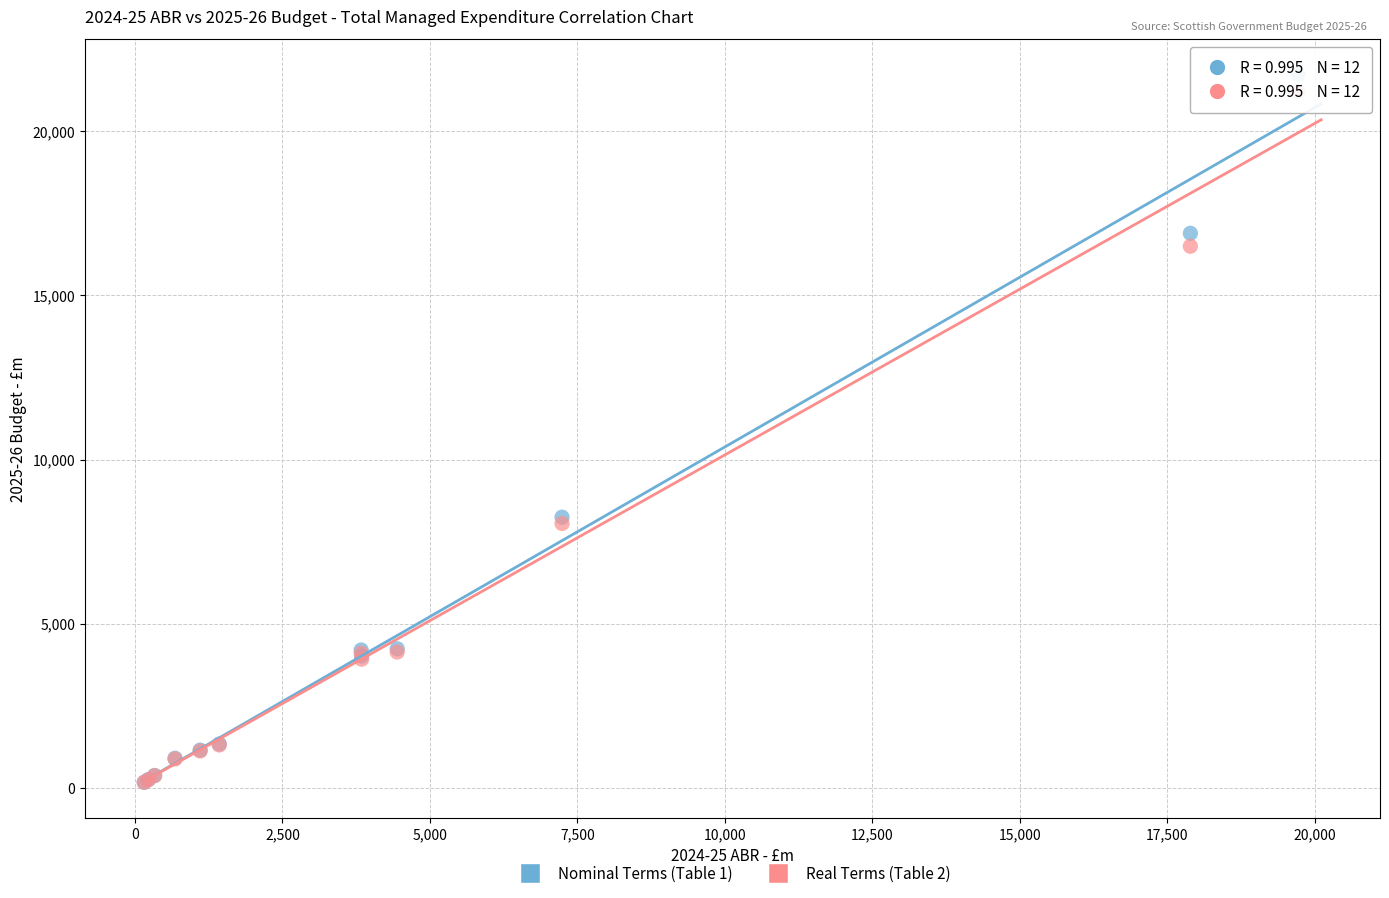

Which series has the largest Y range (max minus min)?

Nominal Terms (Table 1)